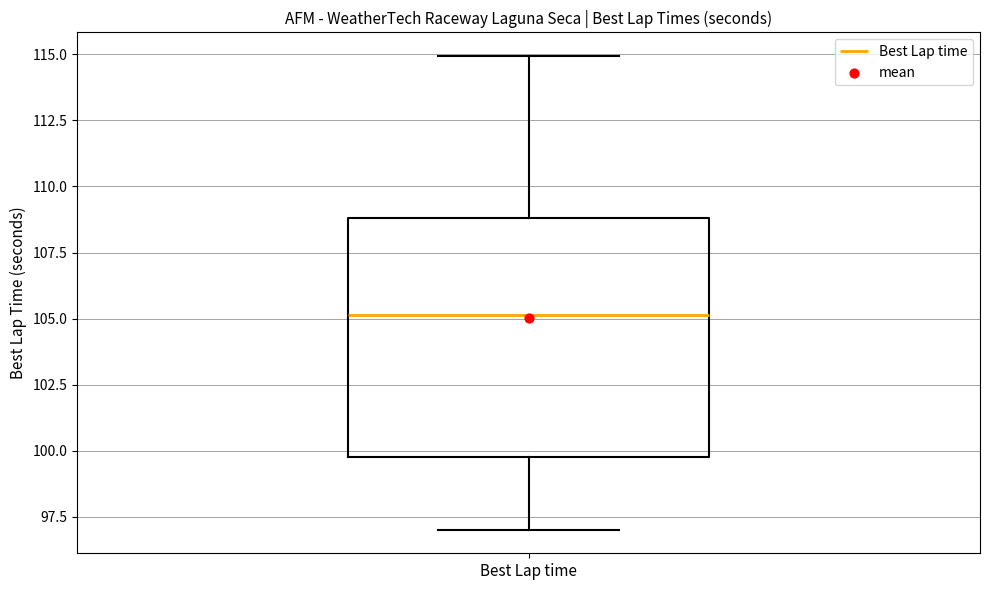

Where is the lower edge of the box for Best Lap time on the y-axis? The values are not printed on the chart, so give them approximately, as read against the axis.

100